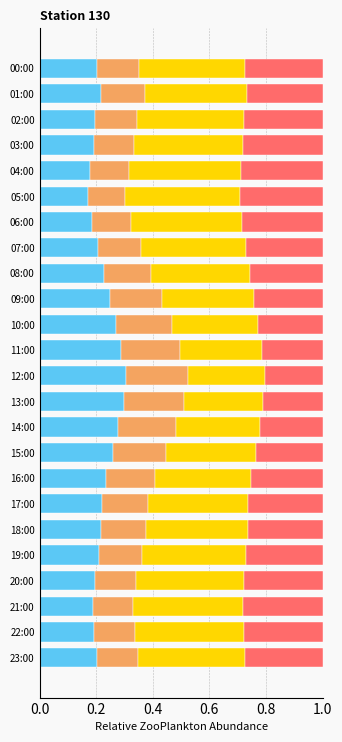

What is the total value across all series at 22:00?

1.0